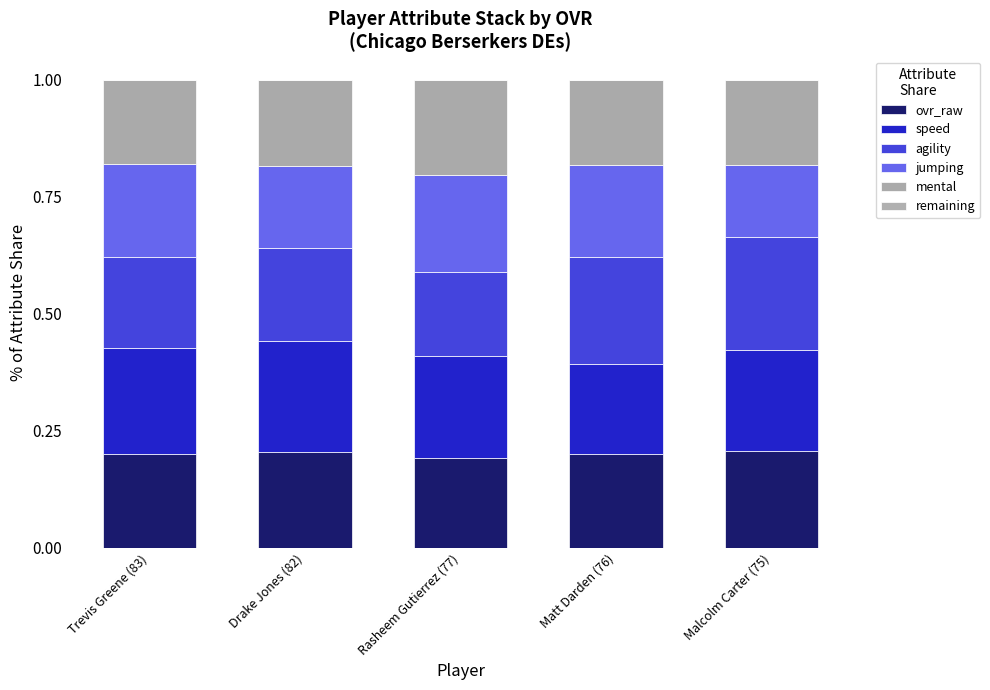

What is the label of the 2nd bar from the left?

Drake Jones (82)